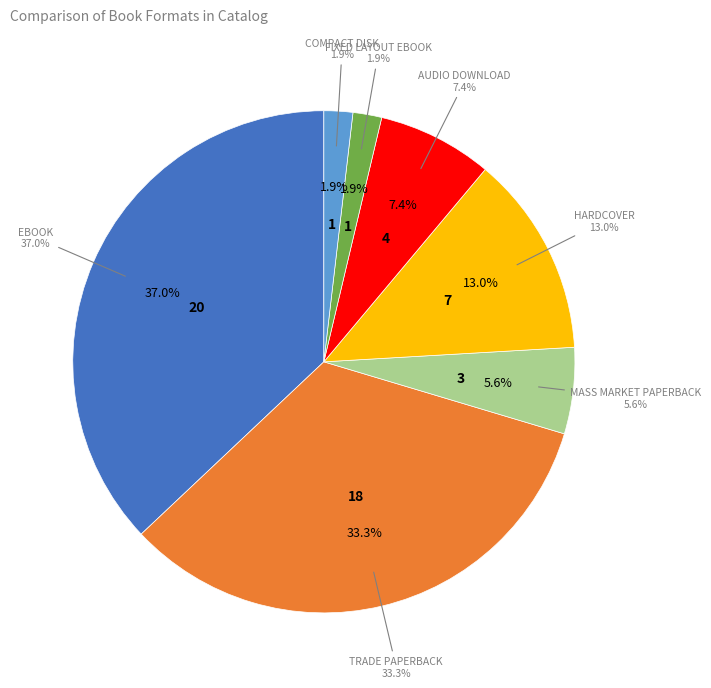

What is the total percentage of Hardcover and Compact Disk?

14.8%